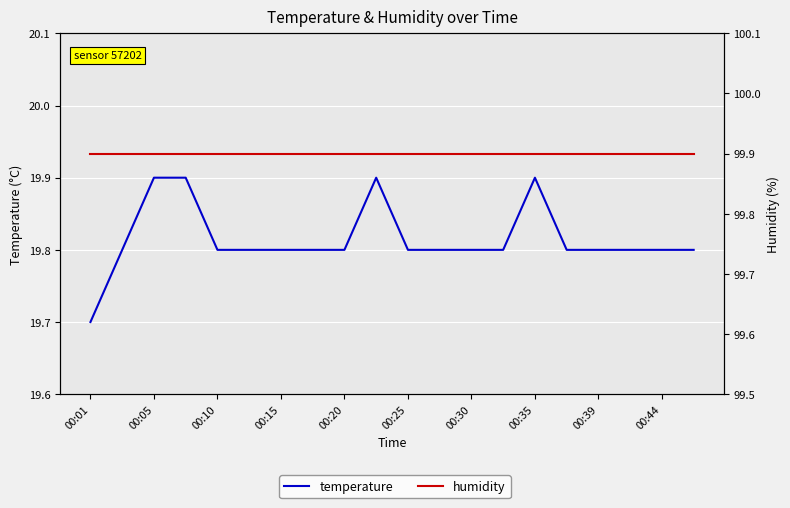

Rank the series at 00:15 from highest to lowest value.

humidity, temperature